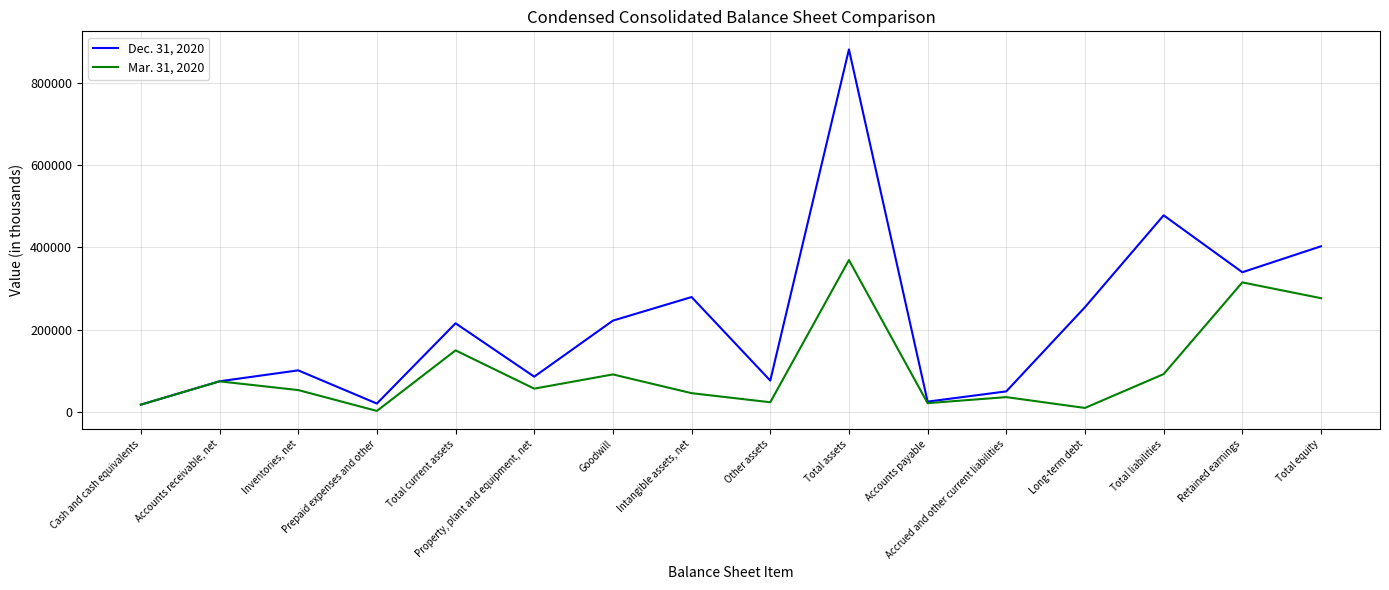

Does the chart display data point markers on the line(s)?

No